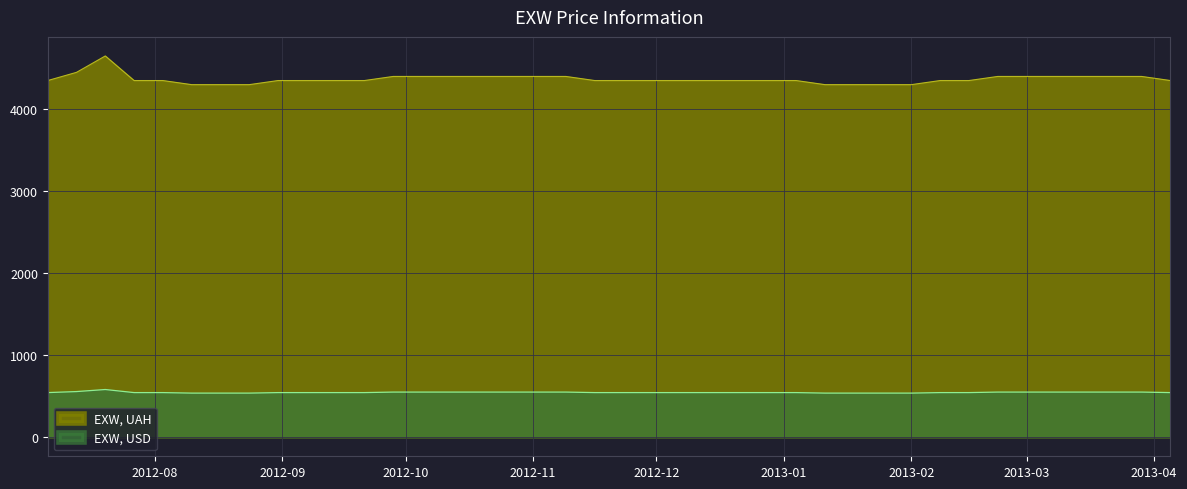

What is the difference between the highest and lowest values at 2012-12-21?

3805.8